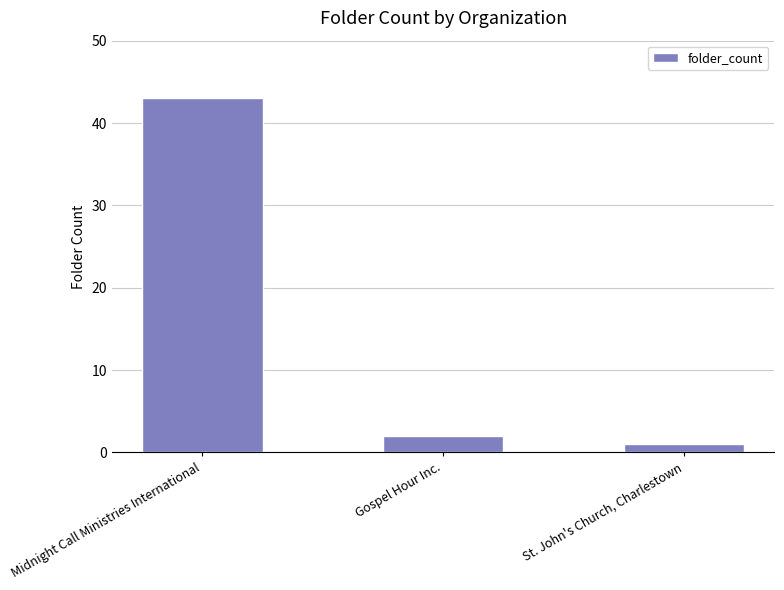

Where does the data first go above 2?

Midnight Call Ministries International